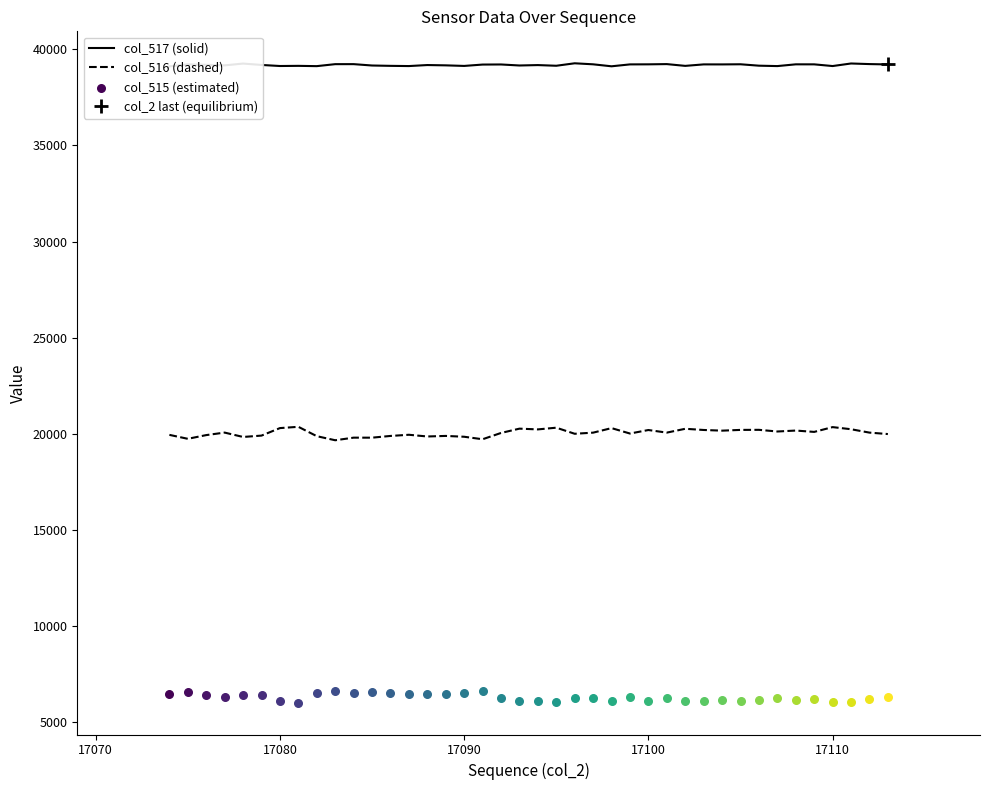

Which series contains the lowest Y value?

col_516 (dashed)